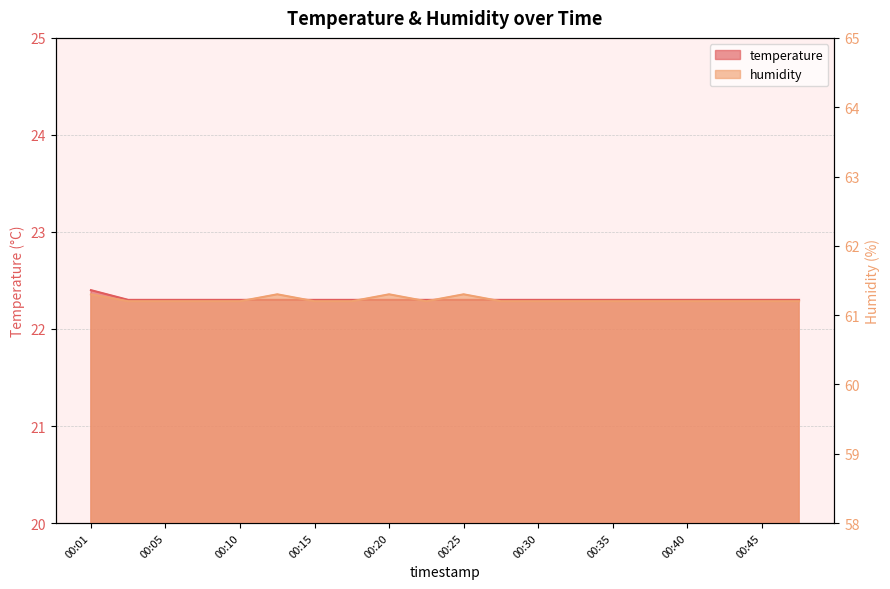

What is the value of the humidity point at the 11th from the left?

61.3